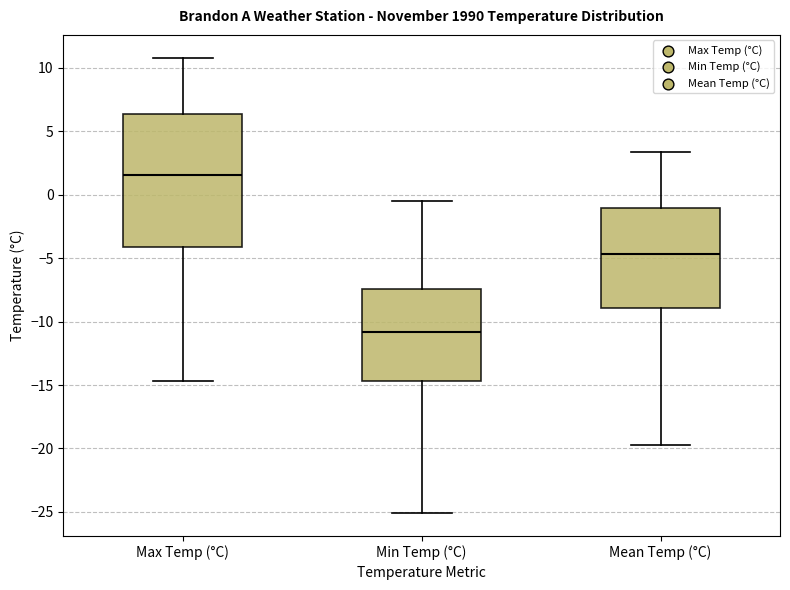

Which box's median line is the lowest?

Min Temp (°C)